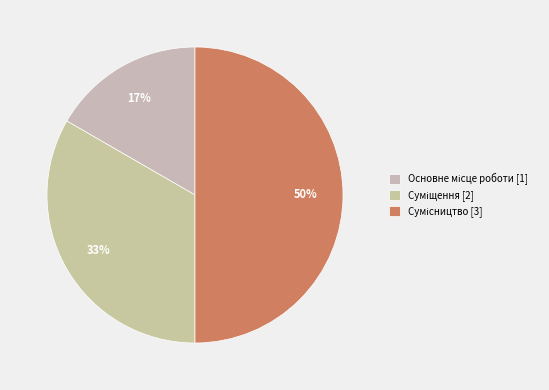

To the nearest percent, what is the difference between the largest and smallest slice percentages?

33%